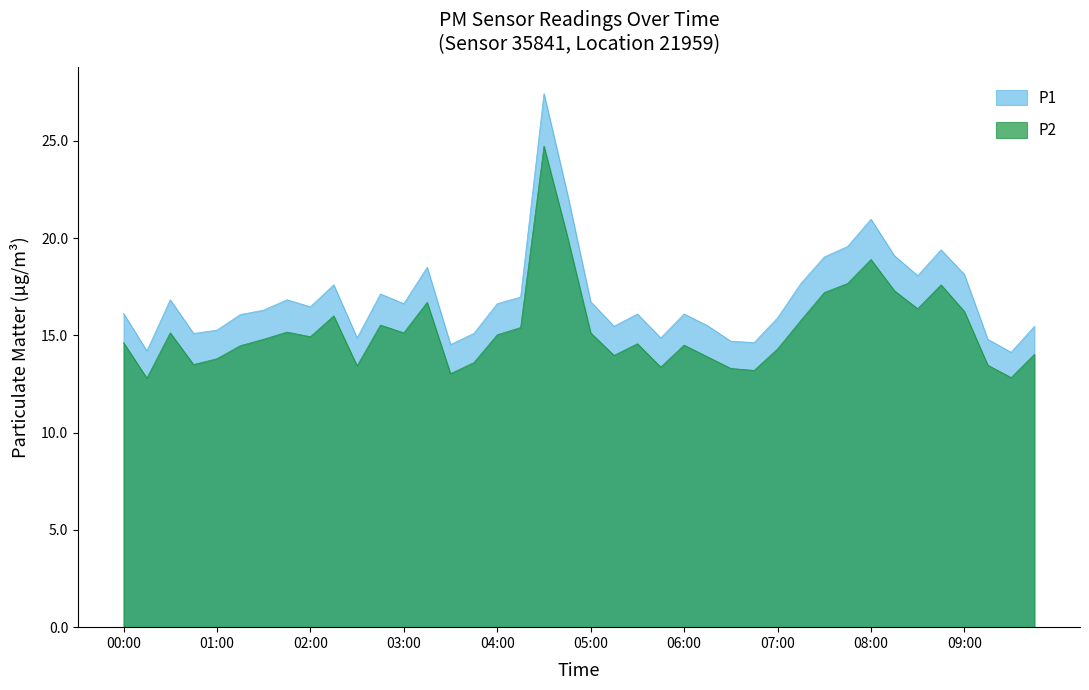

True or false: P2 and P1 cross at least once.

False